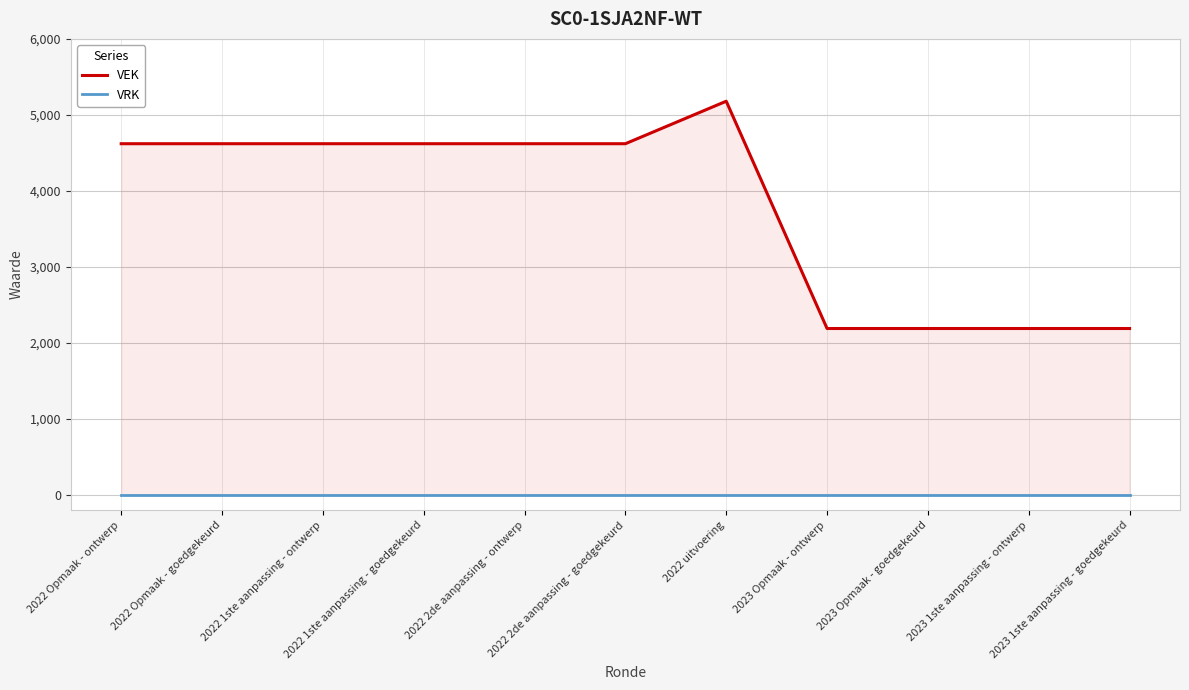

True or false: VRK has more than 0 interior local peaks.

False